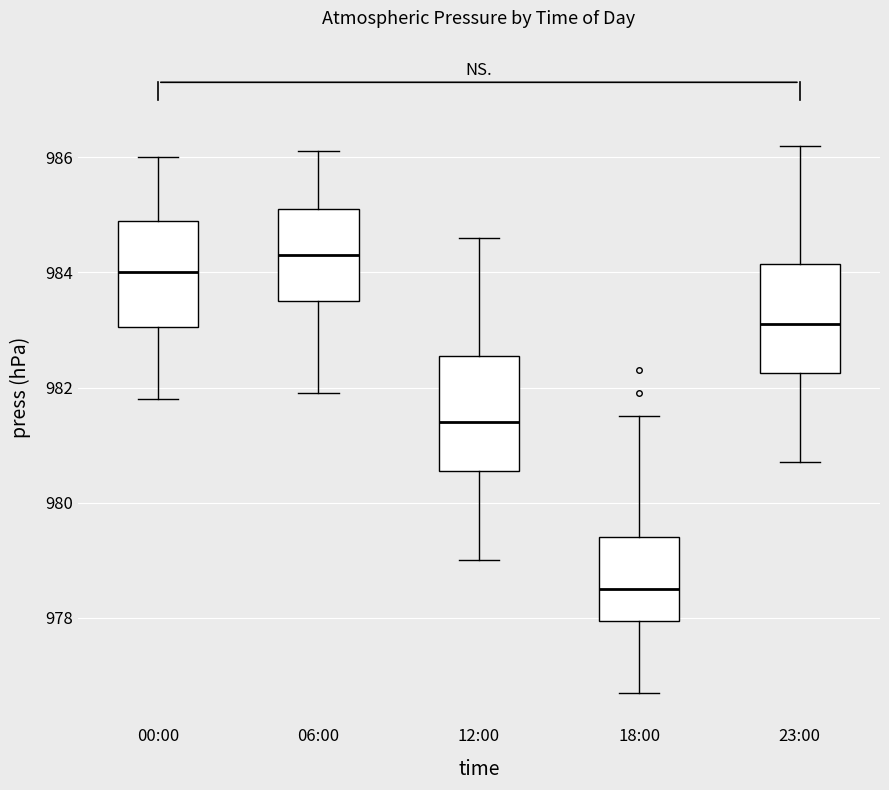

Where is the upper edge of the box for 12:00 on the y-axis? The values are not printed on the chart, so give them approximately, as read against the axis.

982.6